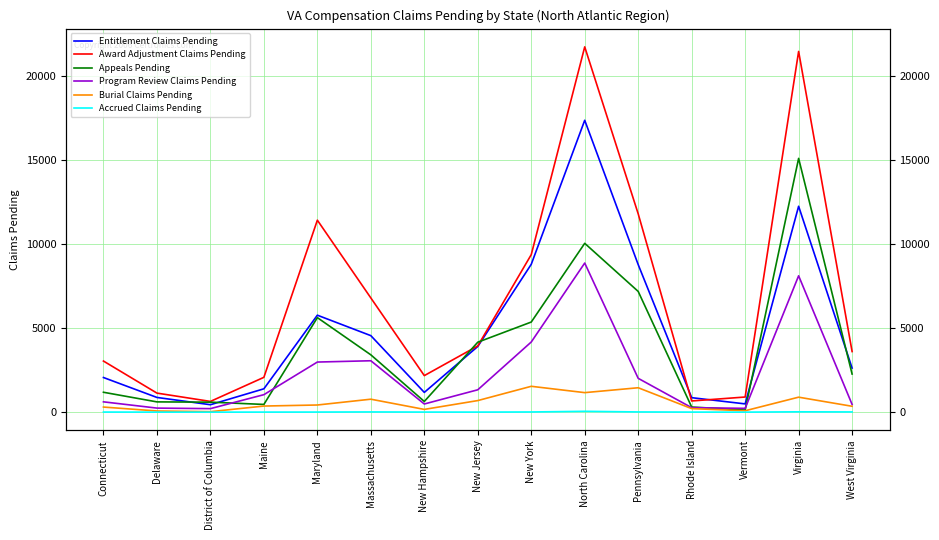

What is the sum of all Award Adjustment Claims Pending values?

100602